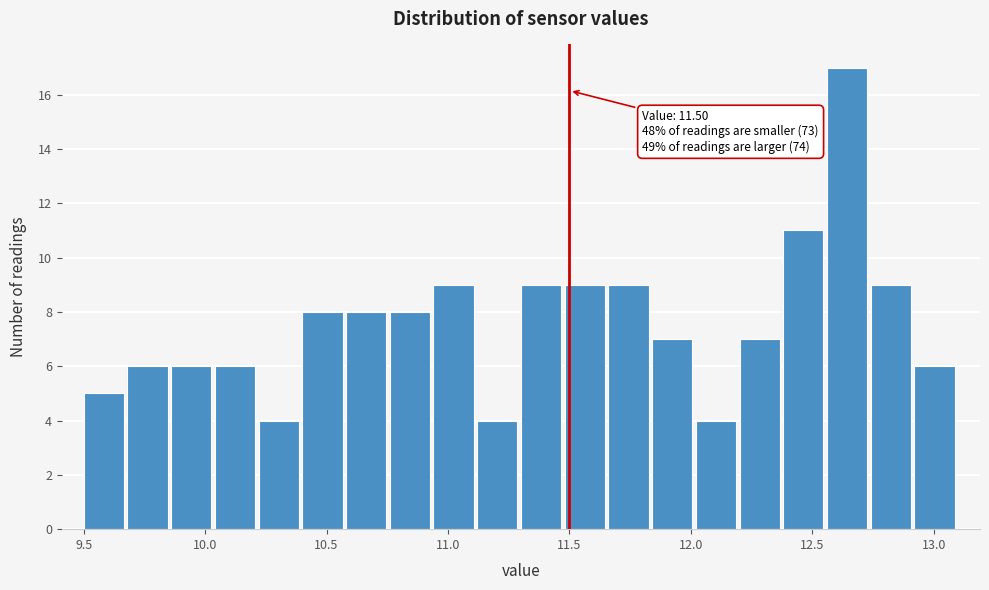

Read against the x-axis, roughly where is the centre of the tallest bar?

12.65